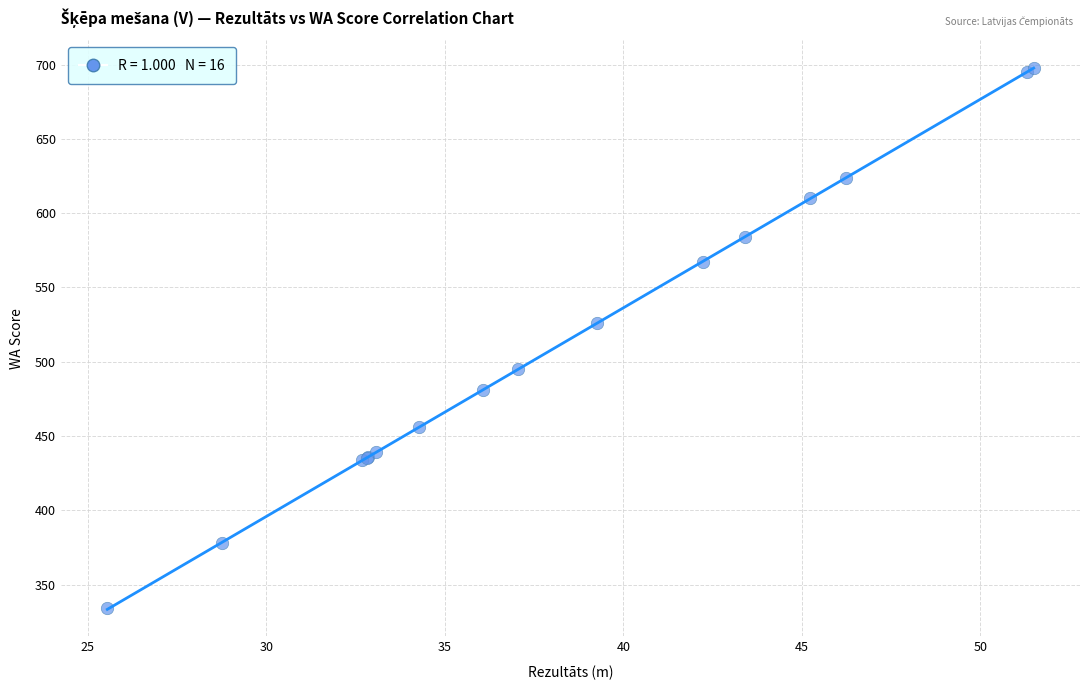

What Y value in the scatter plot is closest to 516?

526